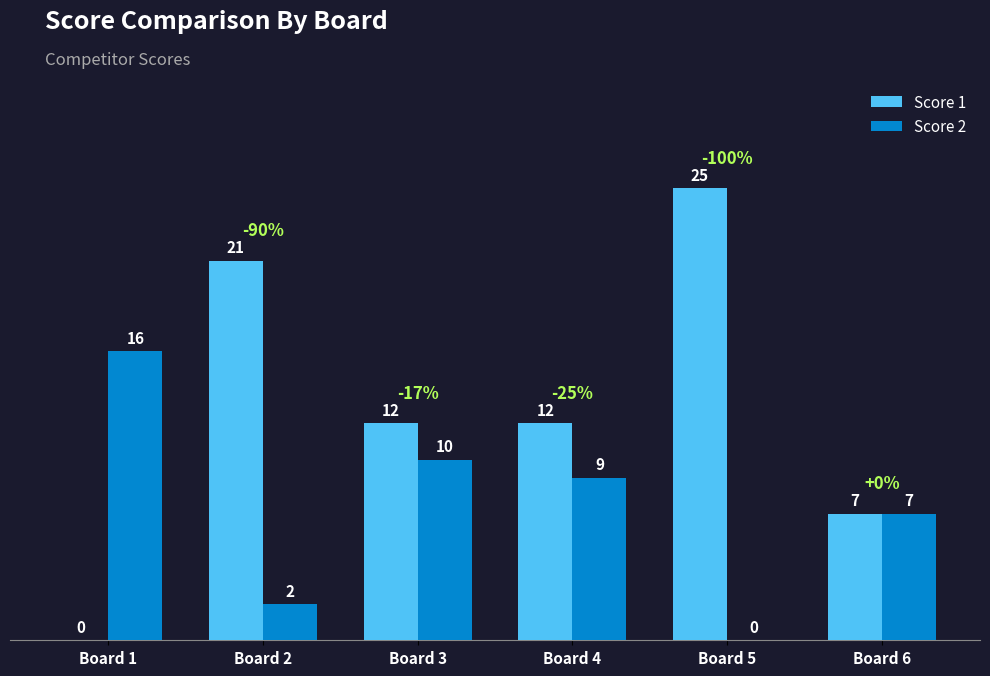

The value of Score 1 at Board 6 is 7. True or false?

True